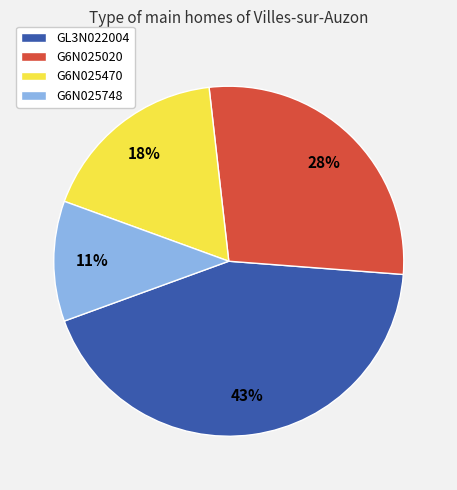

To the nearest percent, what portion does GL3N022004 represent?

43%